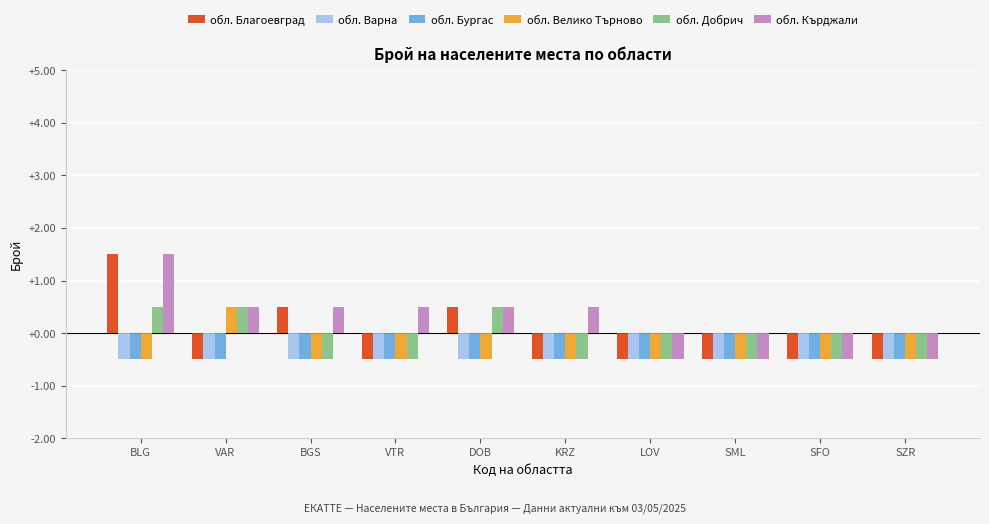

What is the label of the 8th bar from the left?

SML